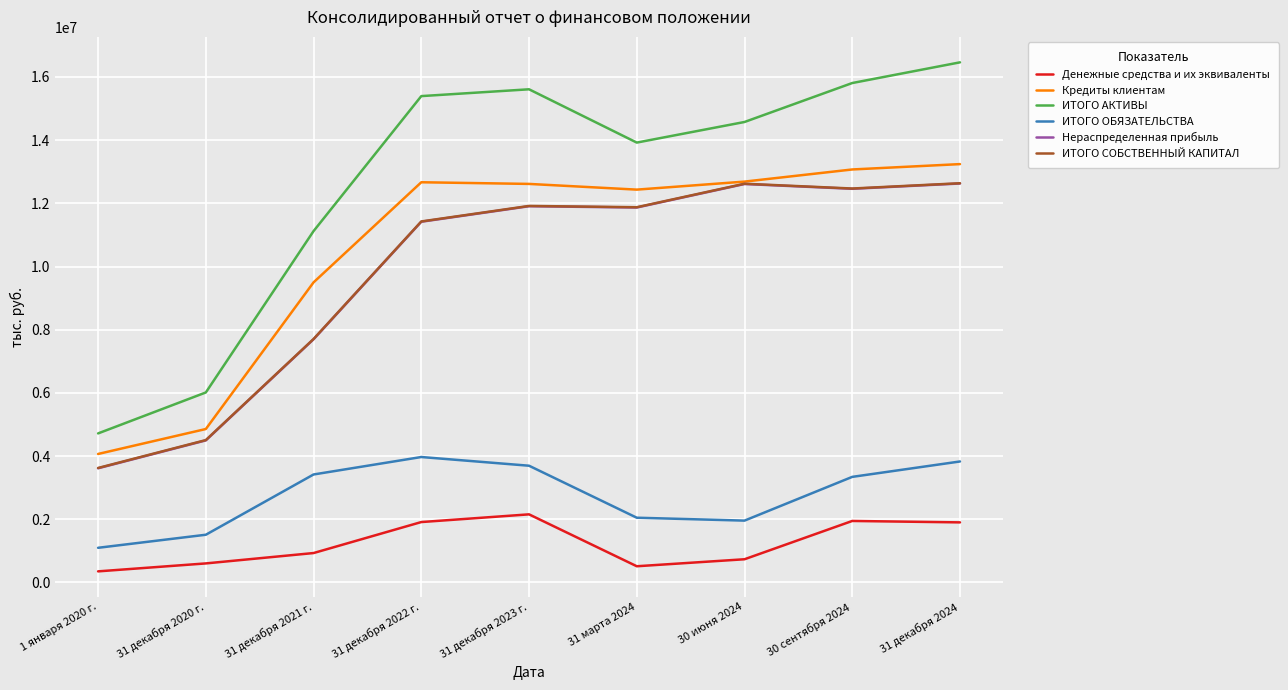

What is the spread (max minus min) of values at 31 марта 2024?

13413277